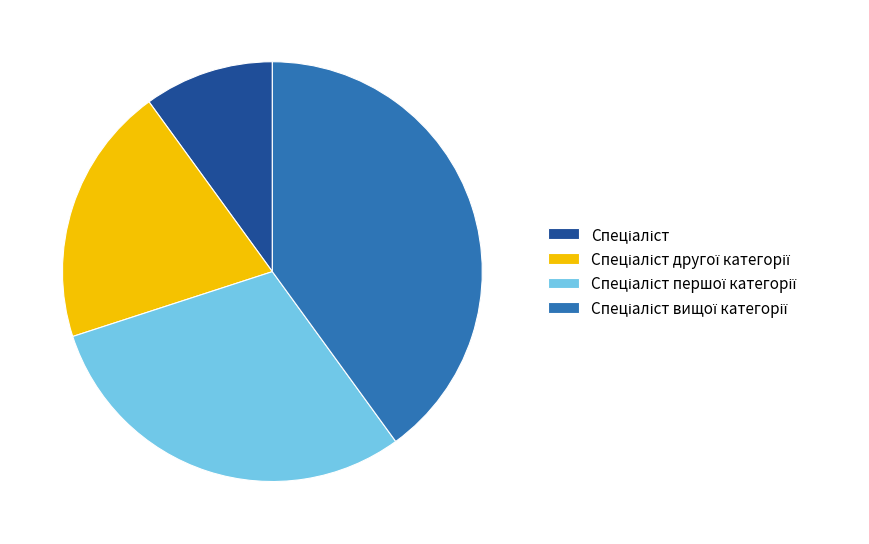

Is there any slice that represents more than half of the pie?

No